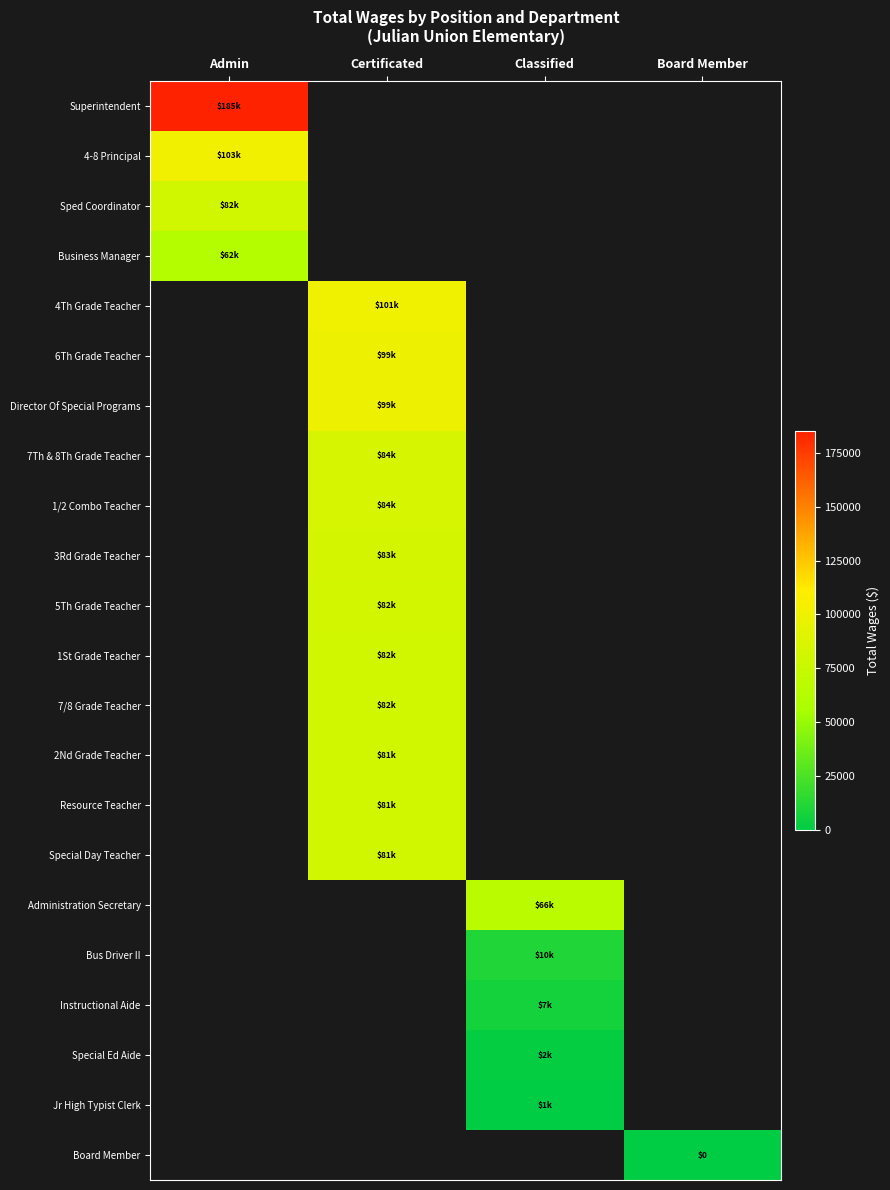

How many values in Business Manager are above zero?

1